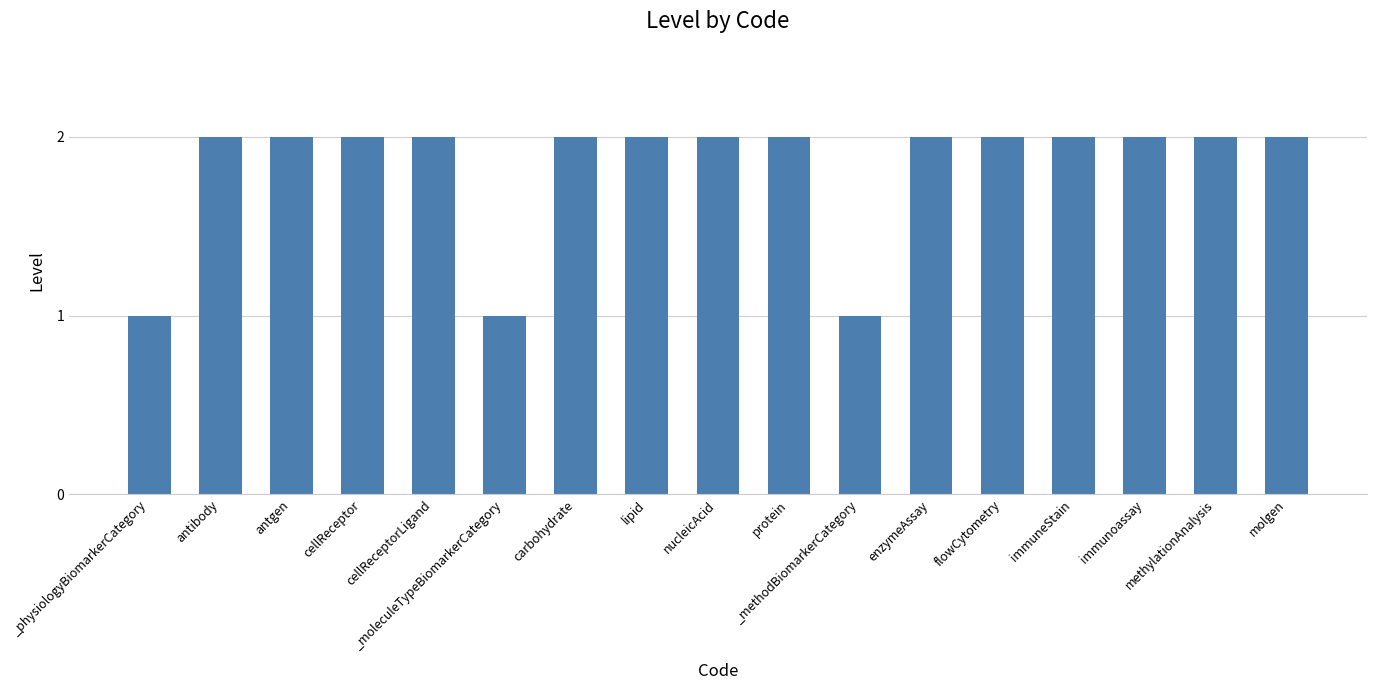

Count the values in the range 2 to 3.

14